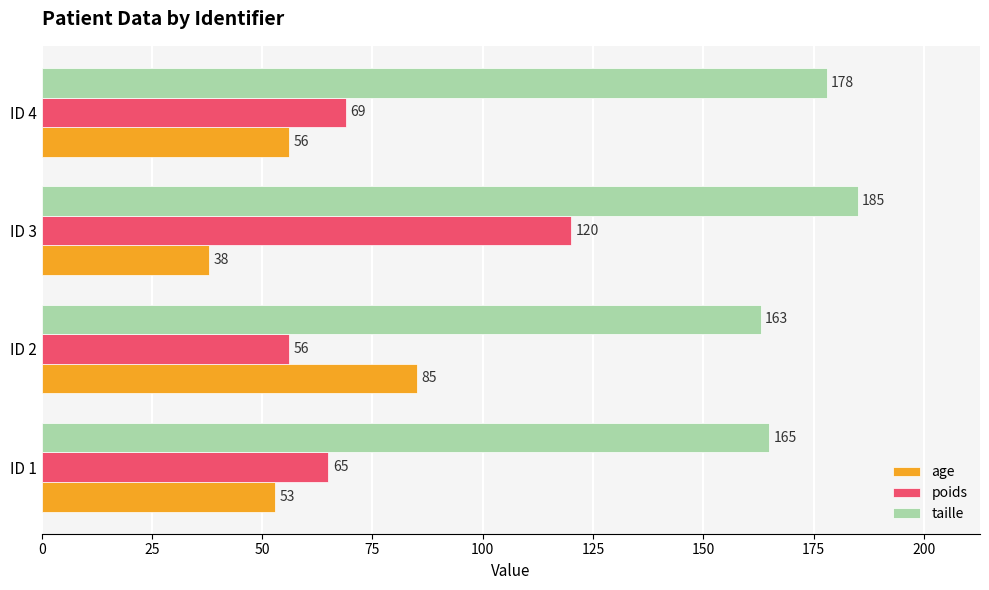

Rank the categories by taille value from highest to lowest.

ID 3, ID 4, ID 1, ID 2